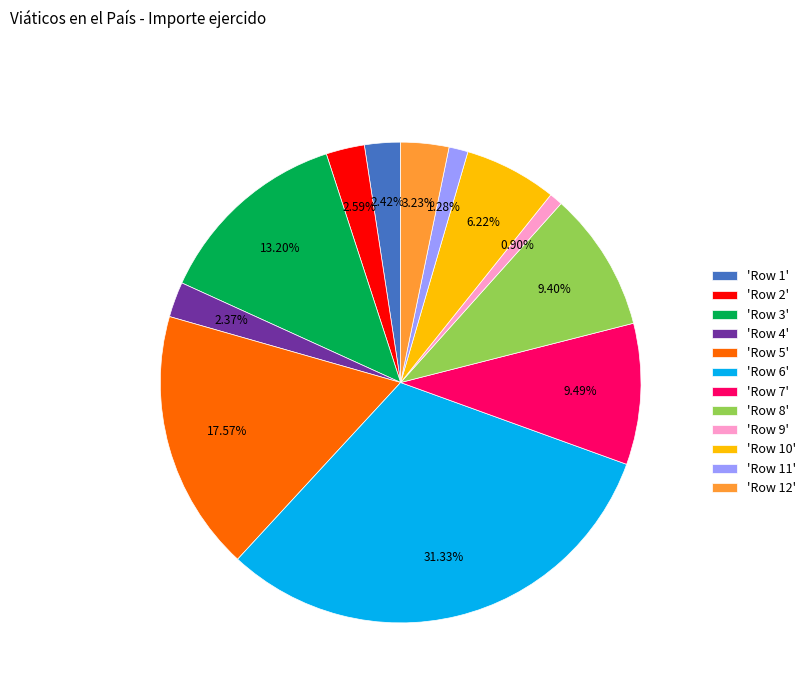

Approximately how many times larger is the value at 'Row 8' compared to 'Row 4'?

4.0